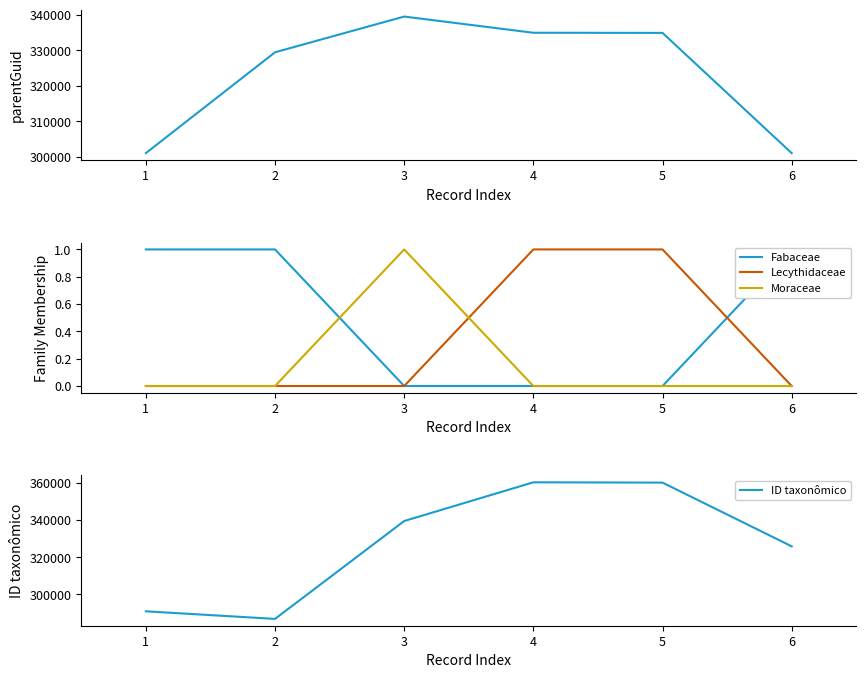

Is this an area chart (filled region under the line)?

No